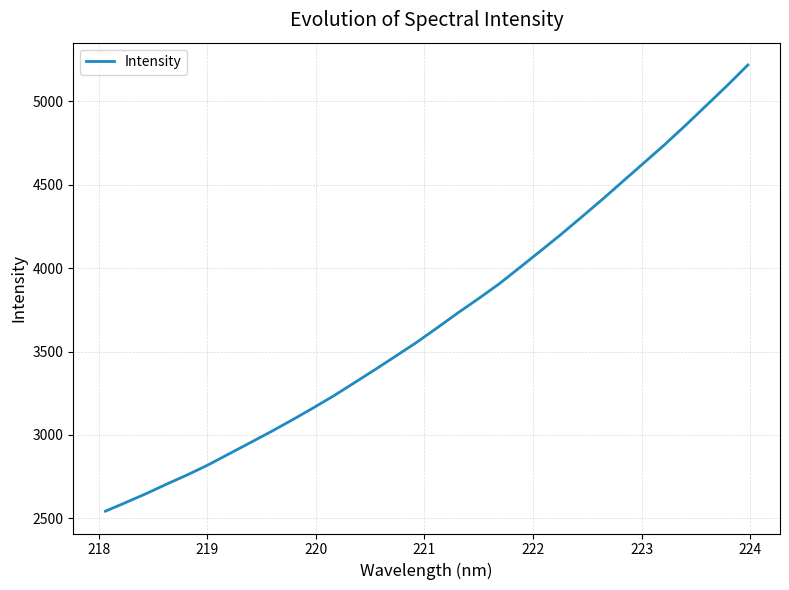

What is the difference between the maximum and minimum values?

2675.1